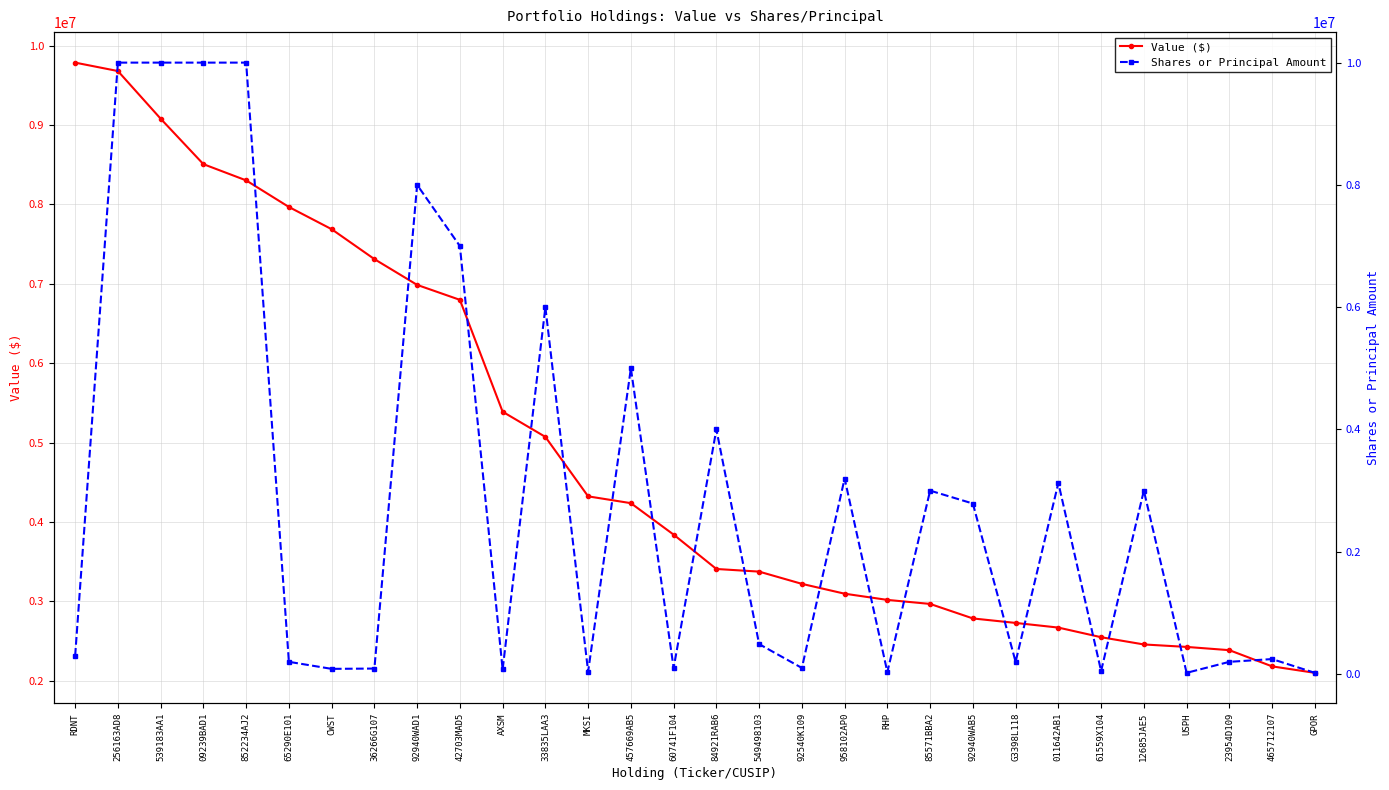

What is the total value across all series at CWST?

7773250